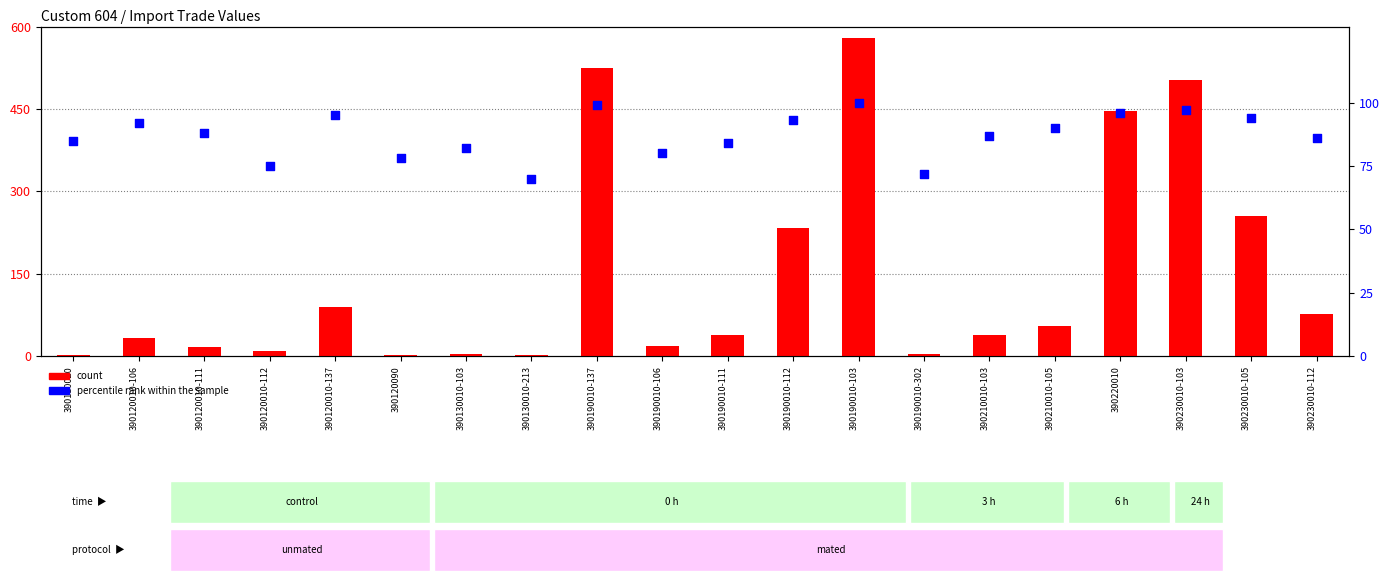

At which category is the sum across all series the highest?

390190010-103